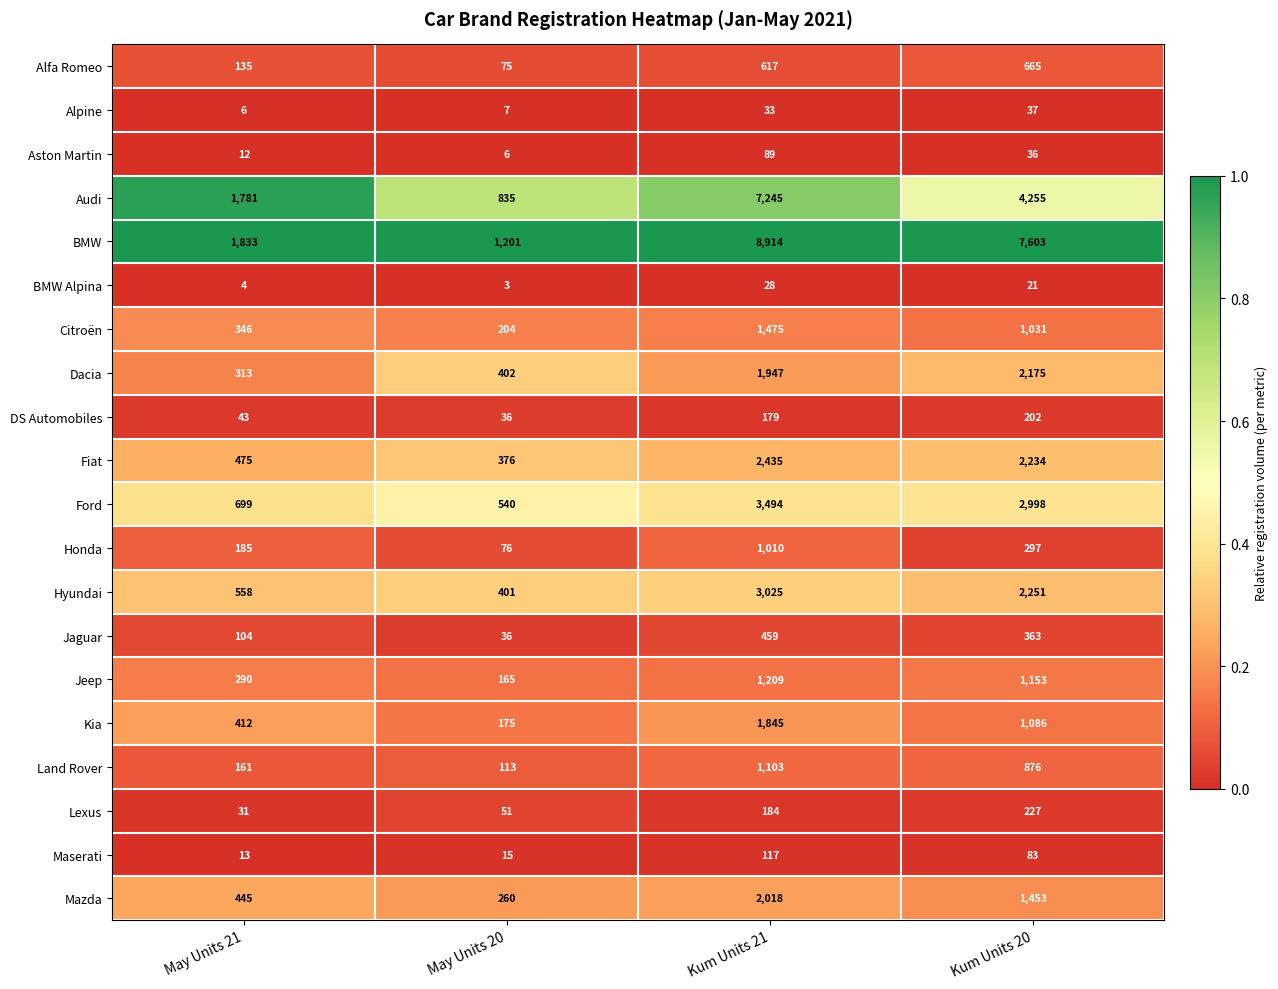

Which series has the largest range (max minus min)?

BMW